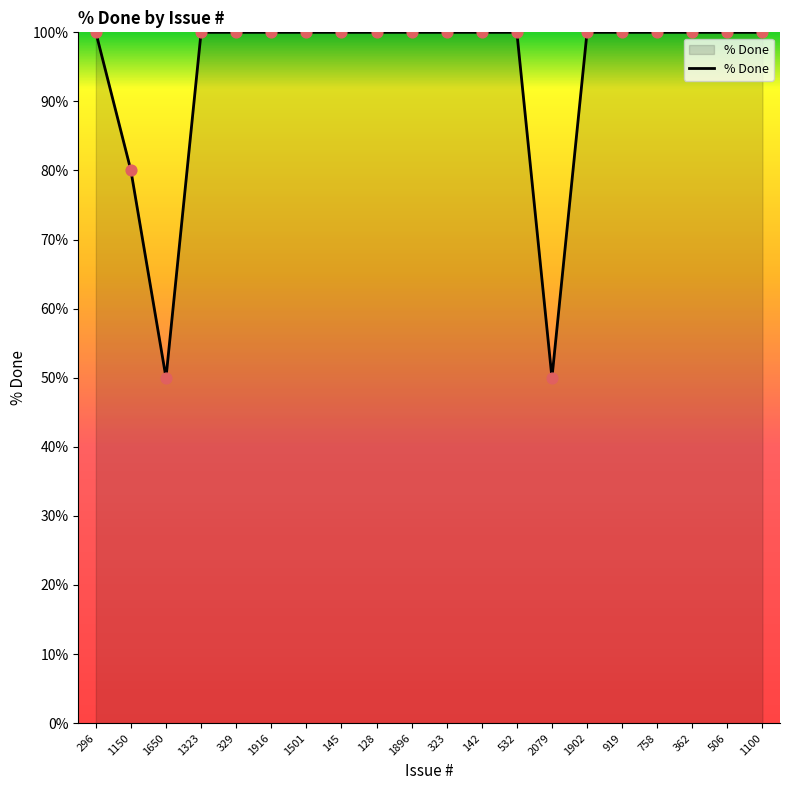

Which has a higher value, 1650 or 1150?

1150